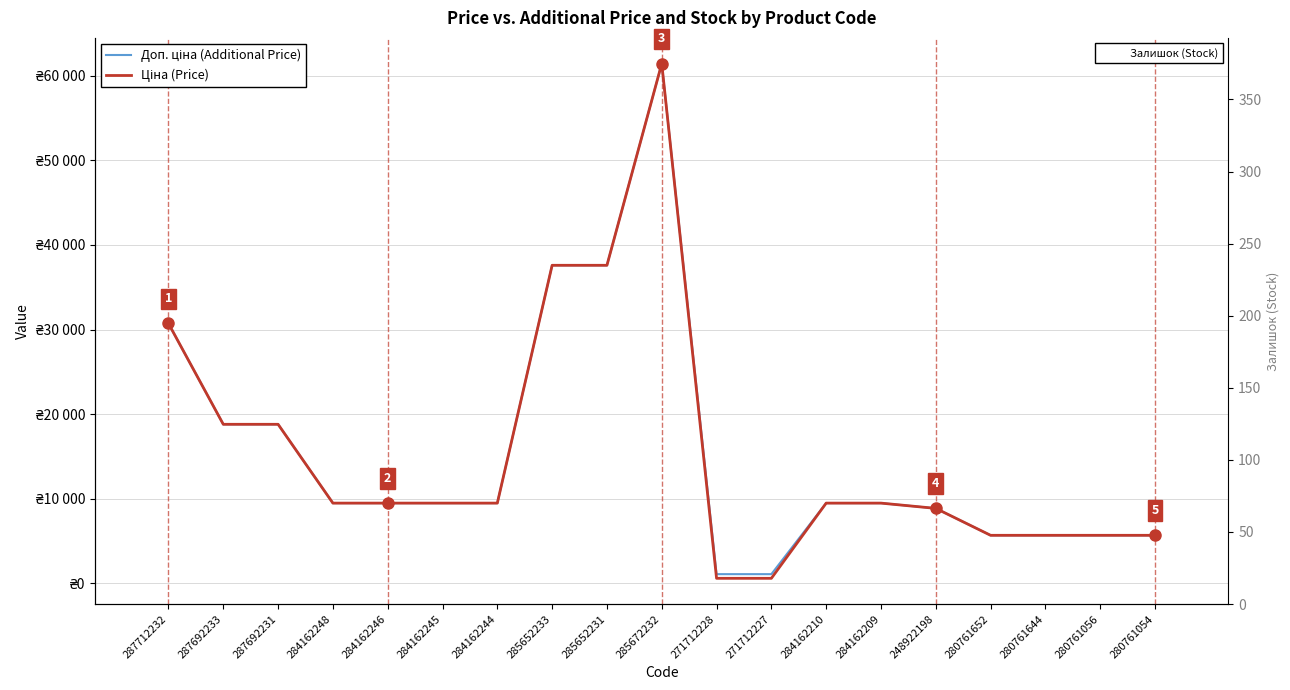

Where does the Доп. ціна (Additional Price) series first go above 9480?

287712232